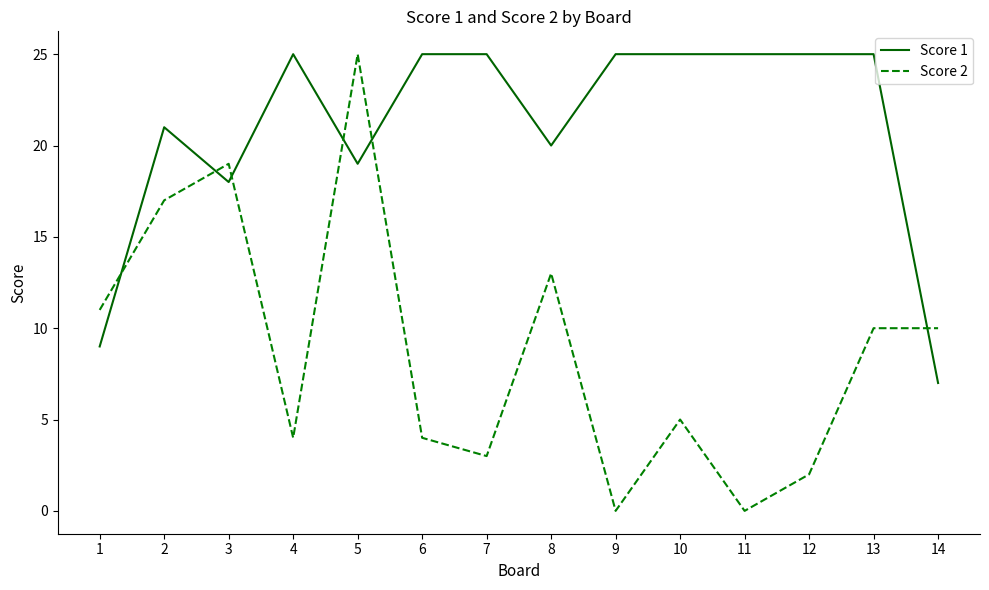

True or false: Score 2 has a value of 13 at 8.

True